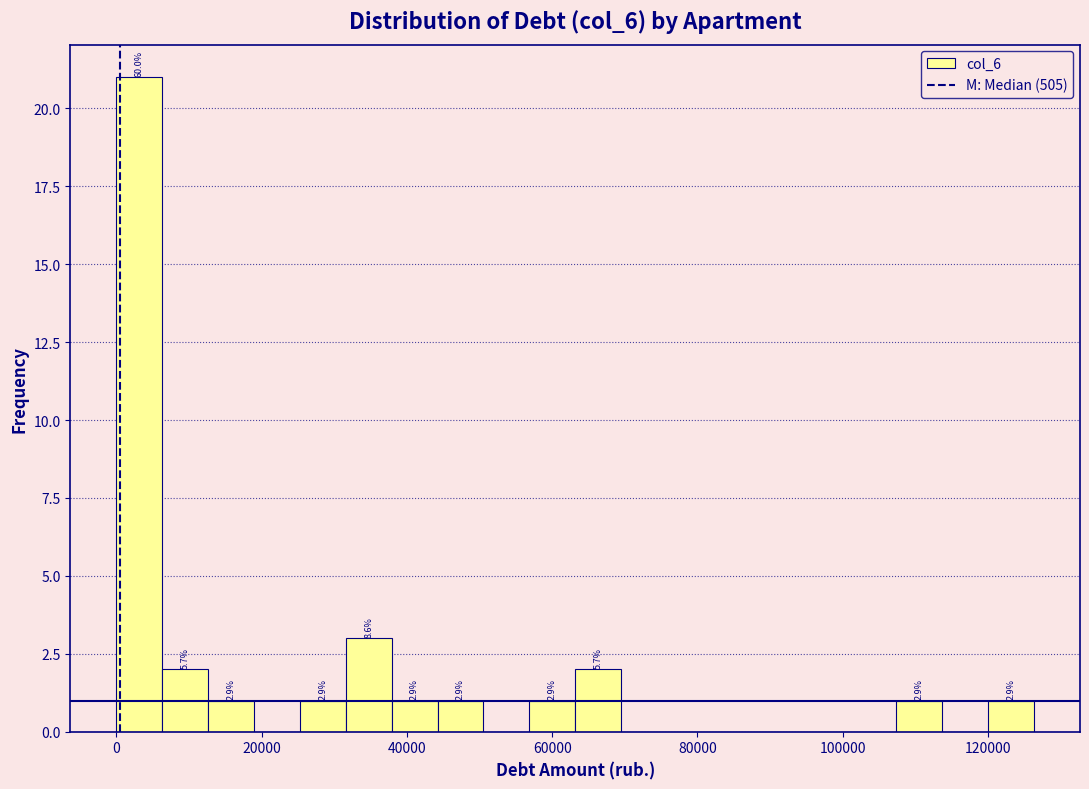

Read against the x-axis, roughly where is the centre of the tallest bar?

4000